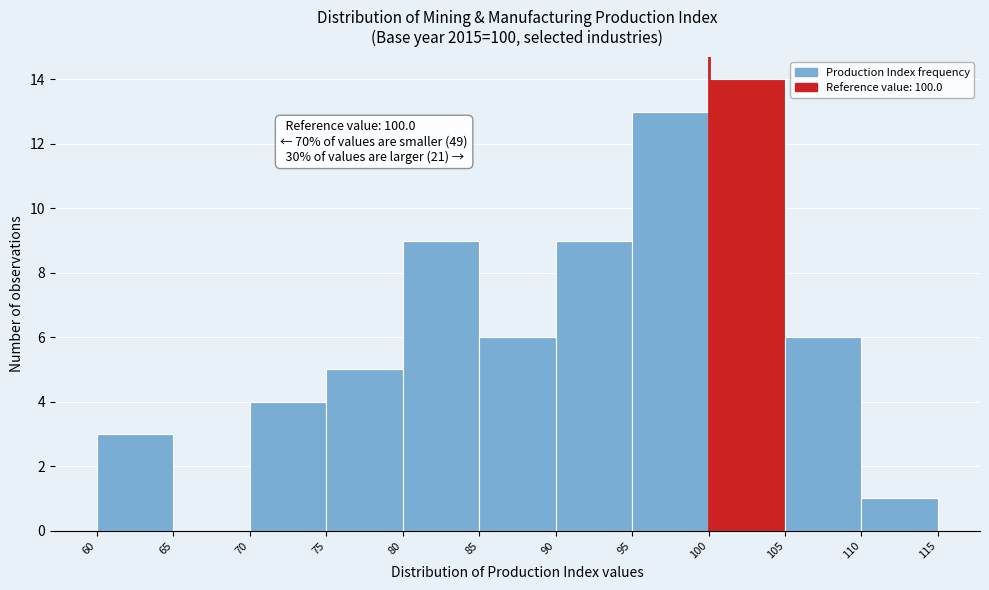

Which range on the x-axis has the tallest bar?

100 to 105